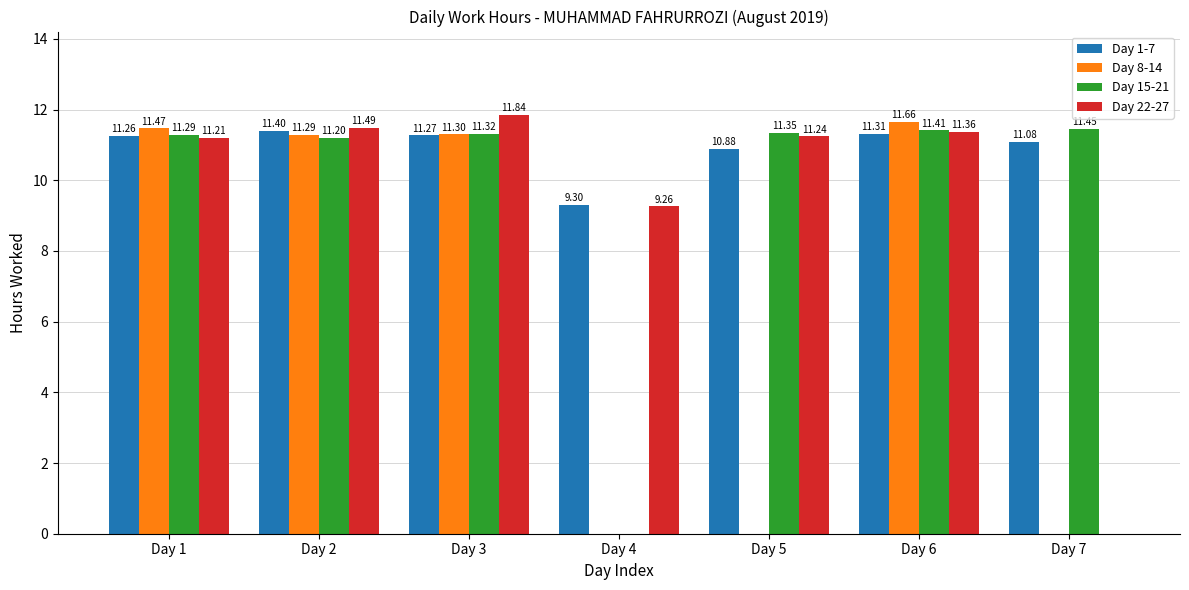

What is the total value across all series at Day 4?

18.6